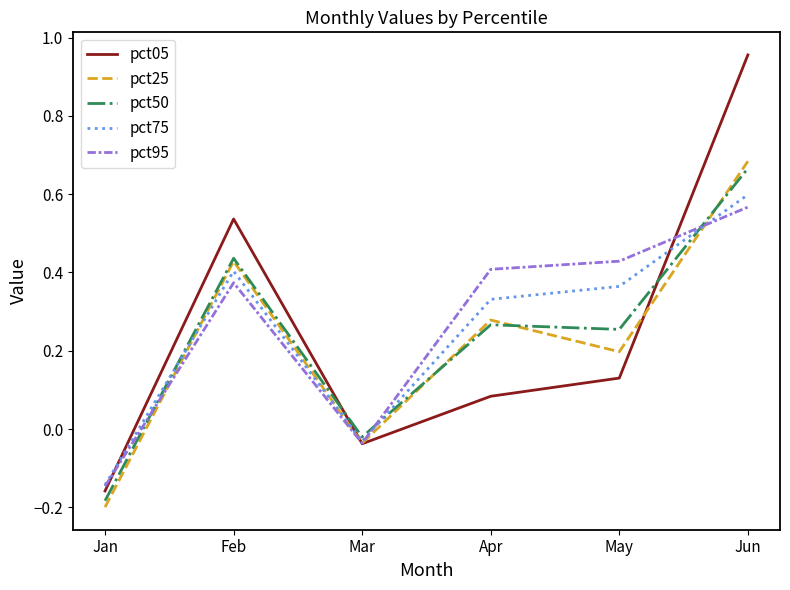

What is the difference between the maximum and minimum values in the pct25 series?

0.9